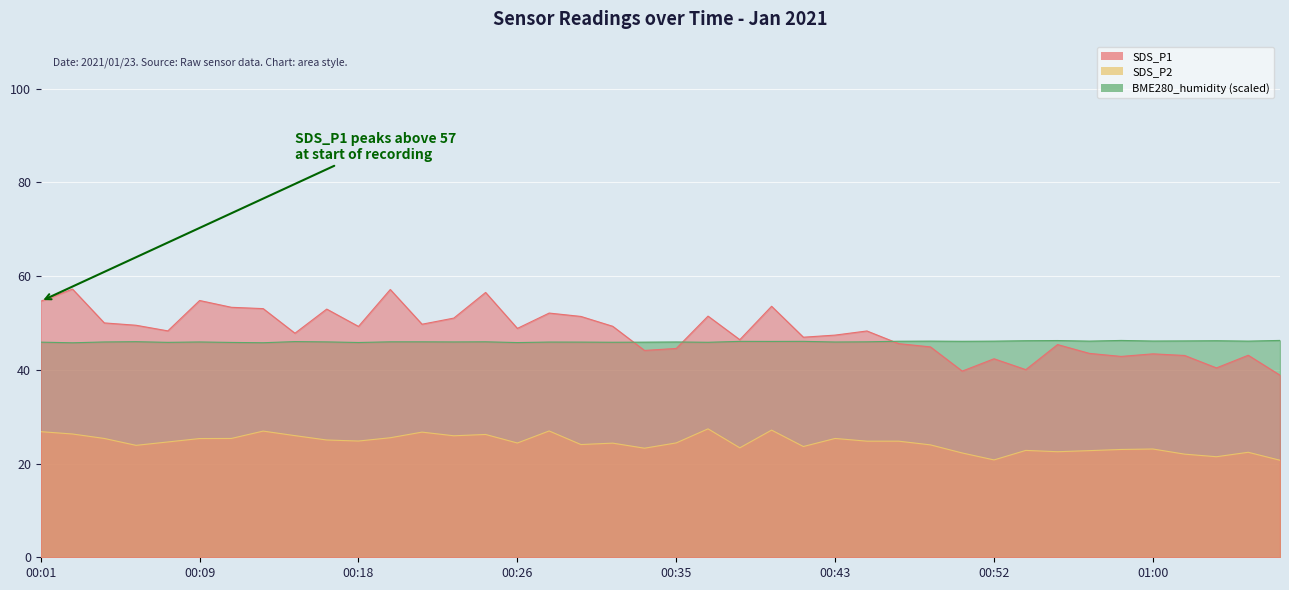

What is the maximum value for SDS_P2?

27.4